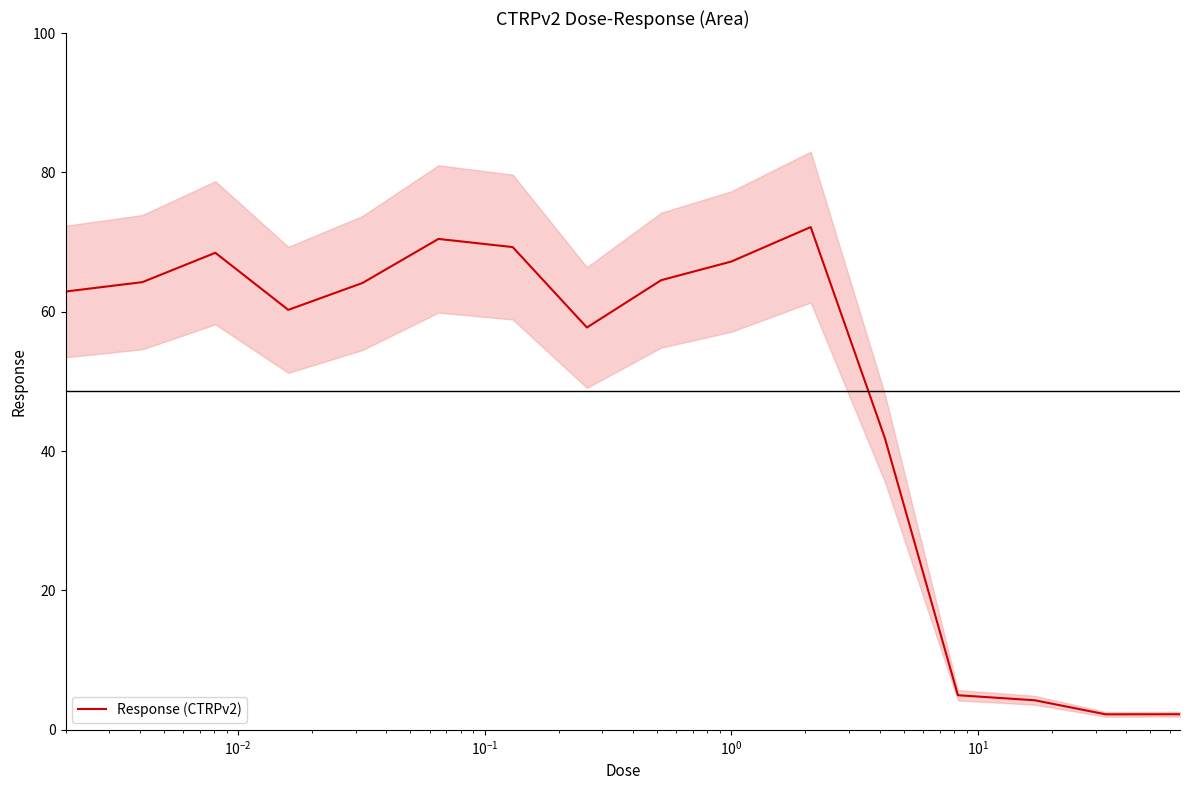

What is the minimum value for Response (CTRPv2)?

2.2